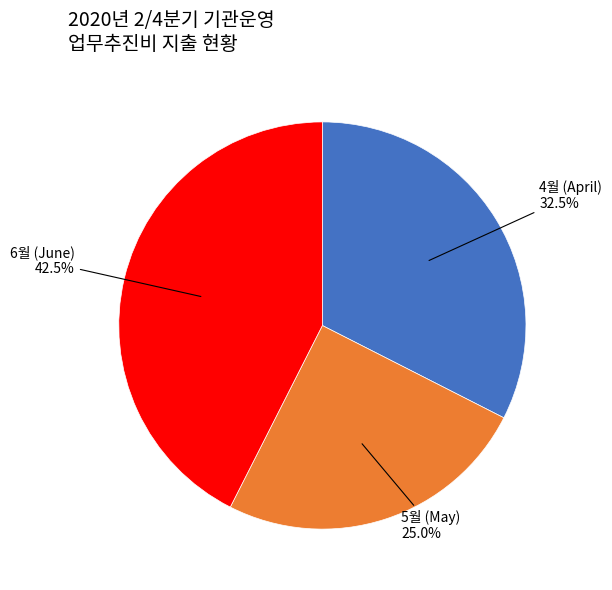

Rank the categories by value from lowest to highest.

5월 (May), 4월 (April), 6월 (June)